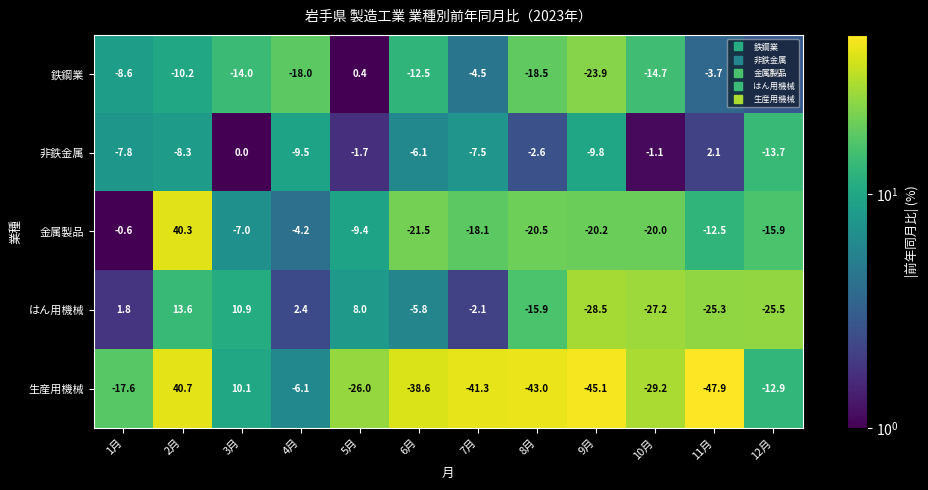

What is the sum of all 鉄鋼業 values?

-131.1